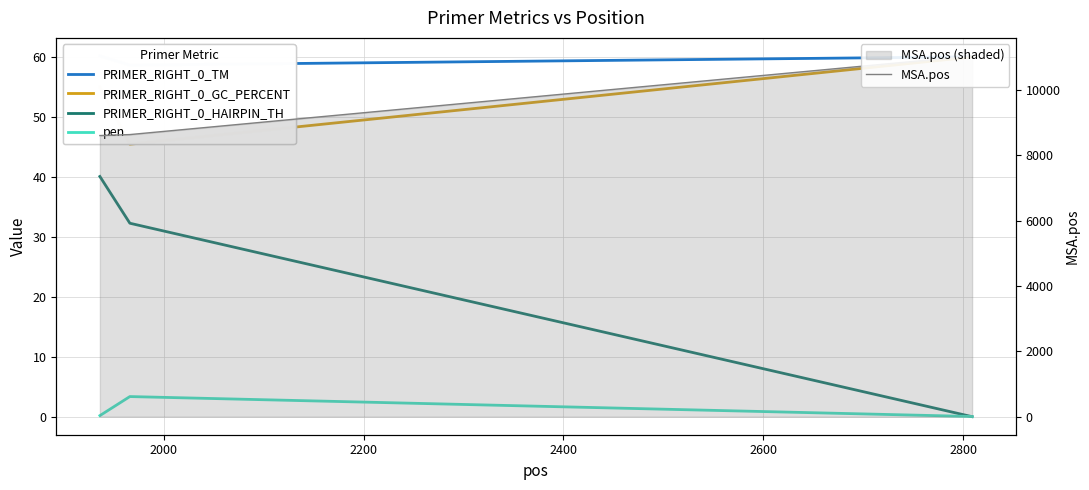

What is the value of the MSA.pos point at the 1st from the left?

8600.0